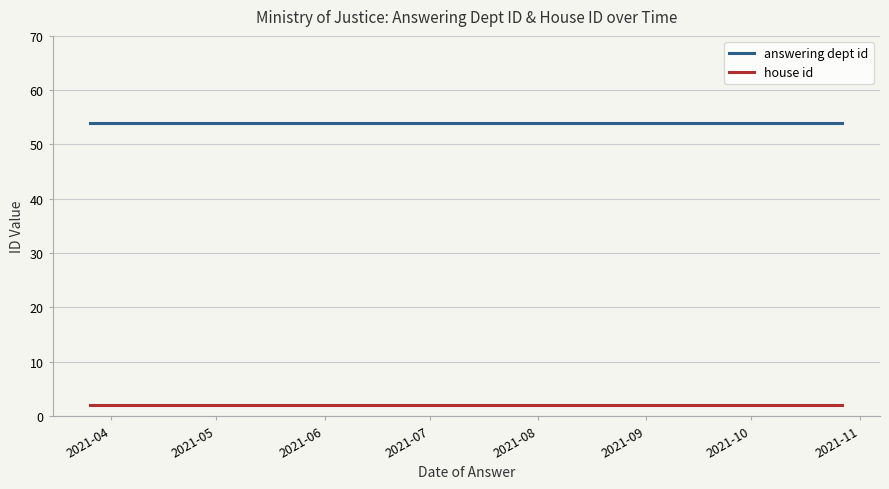

How many lines are shown in the chart?

2